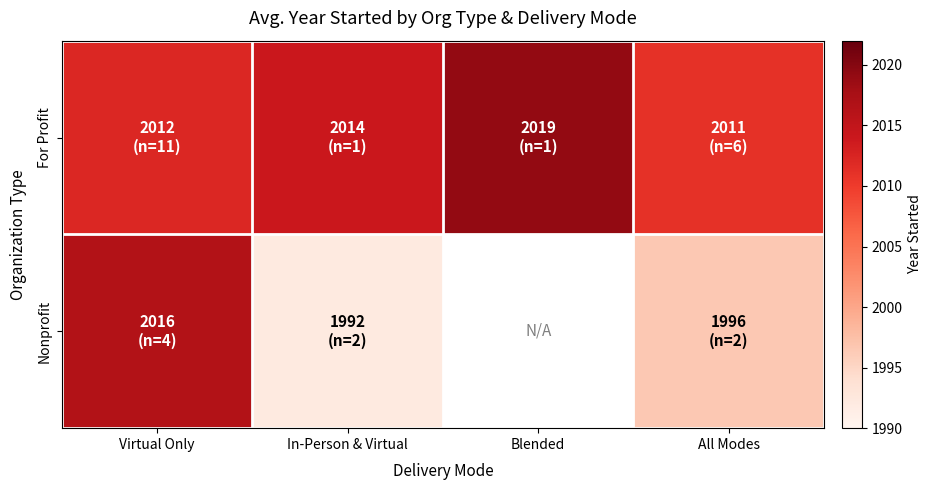

What is the highest value of the For Profit series?

2019.0